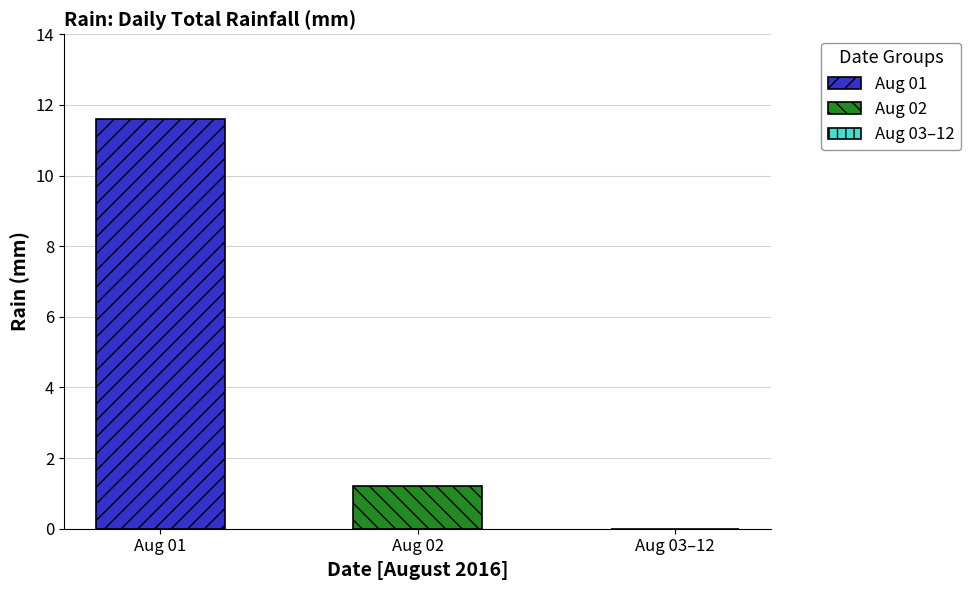

Rank the series by their maximum value, from lowest to highest.

Aug 02, Aug 01